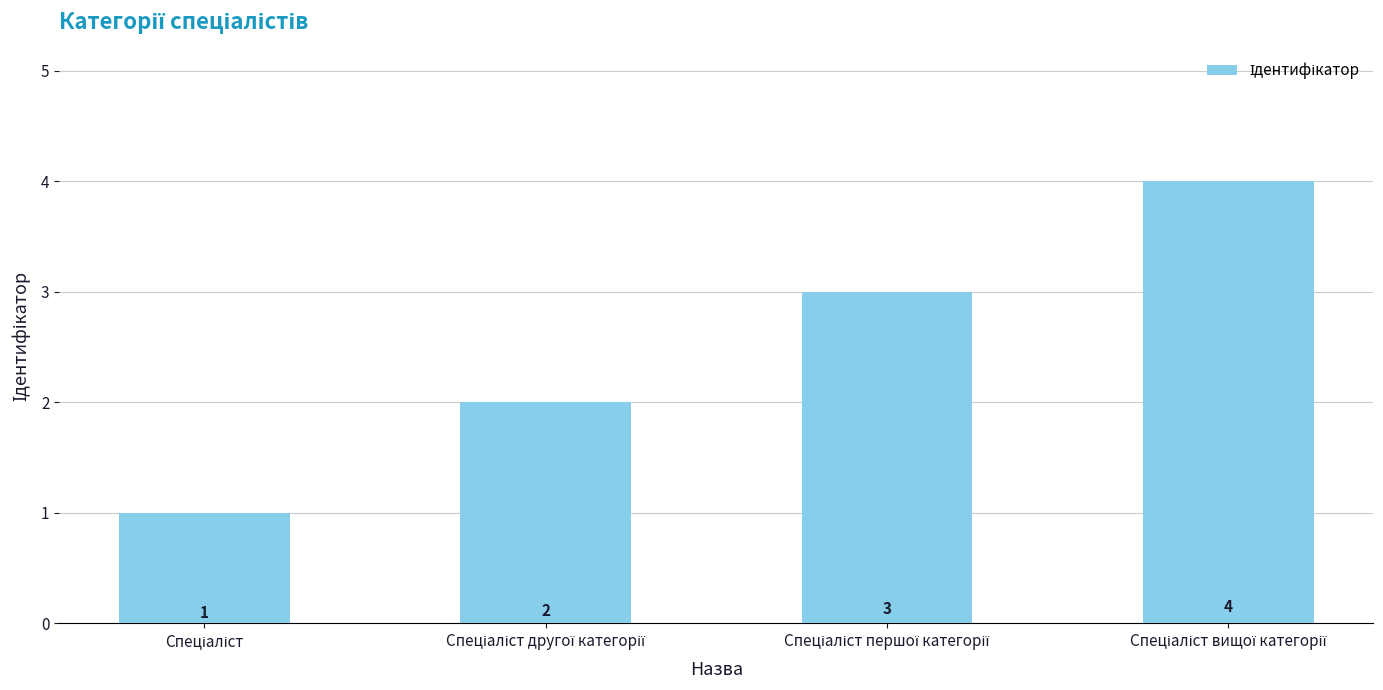

How many bars are there in total?

4